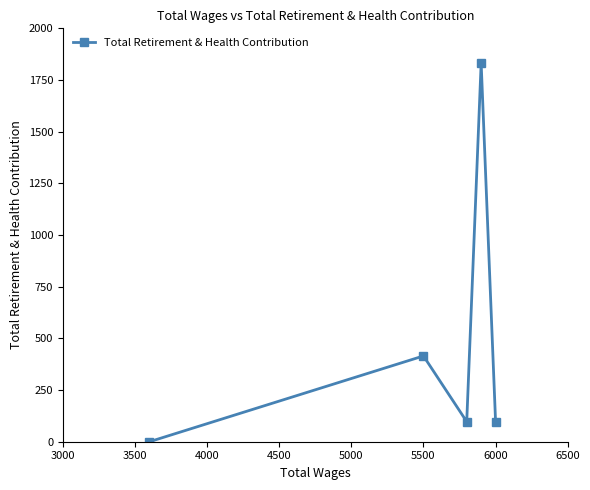

Reading left to right, transcribe all the data shown in this chart.

0	415	97	1833	97